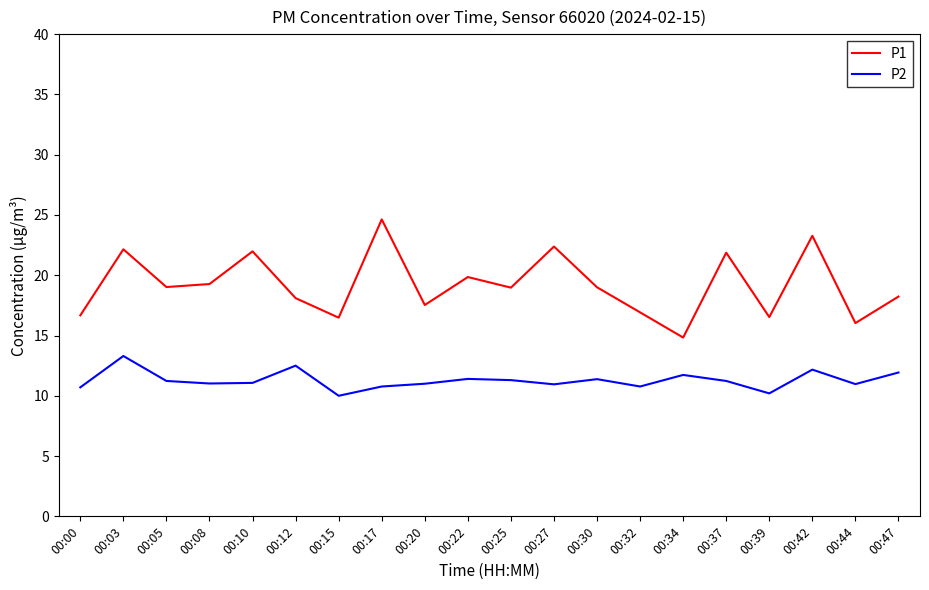

What is the maximum value shown in the chart?

24.6